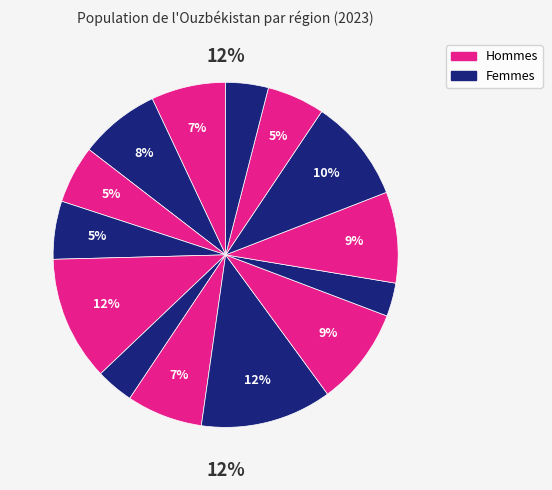

The Andijan slice represents 1% of the pie. True or false?

False